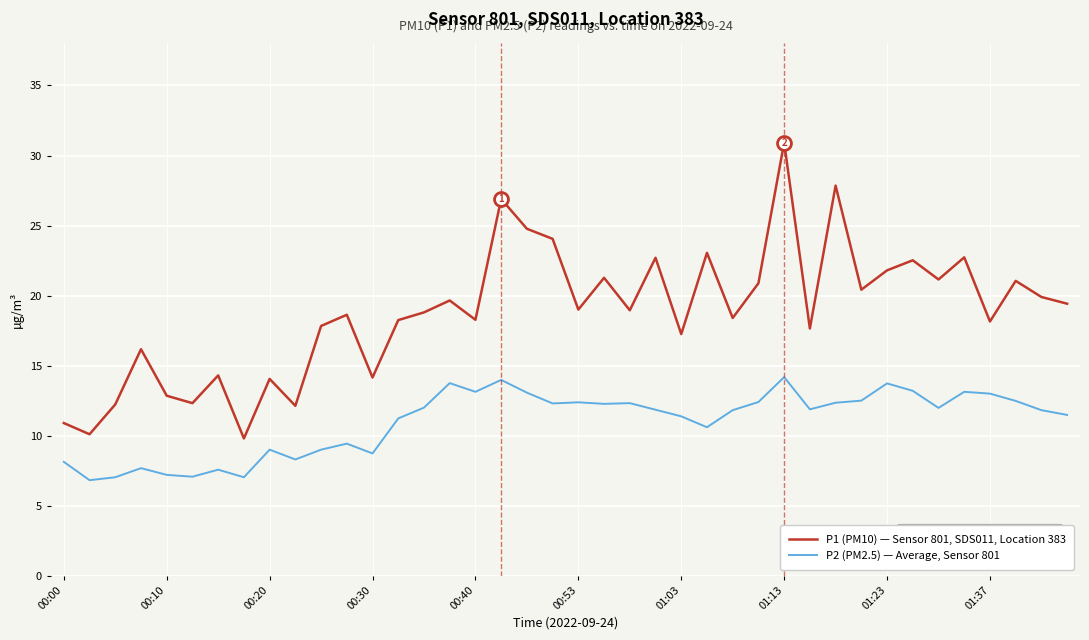

Does the chart have visible grid lines?

Yes